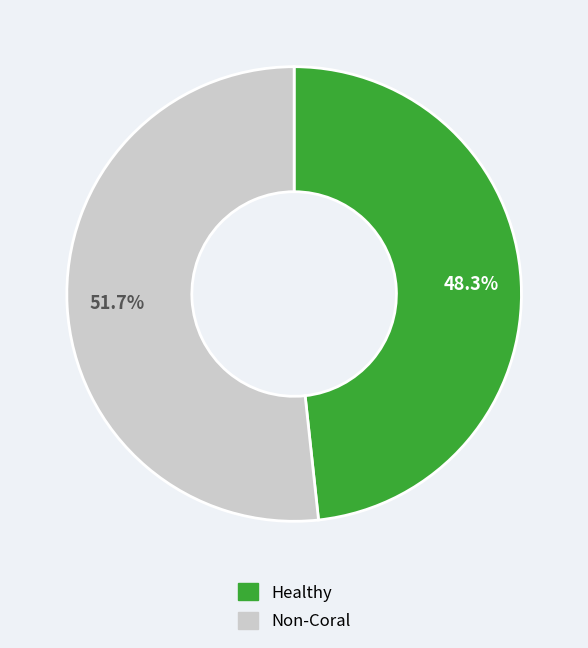

How many slices are in this pie chart?

2